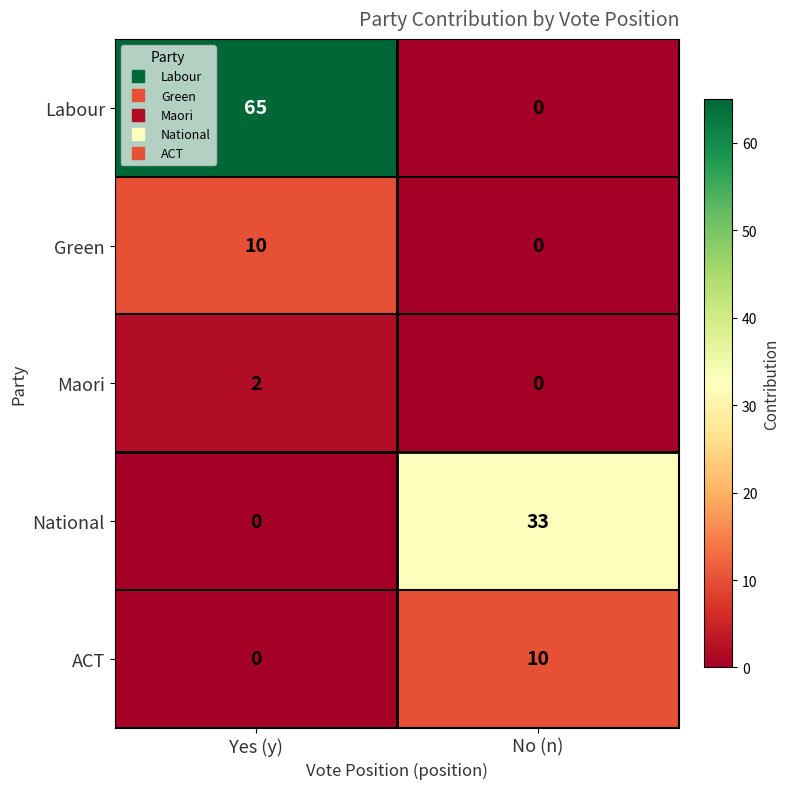

At how many categories does at least one series exceed 41?

1